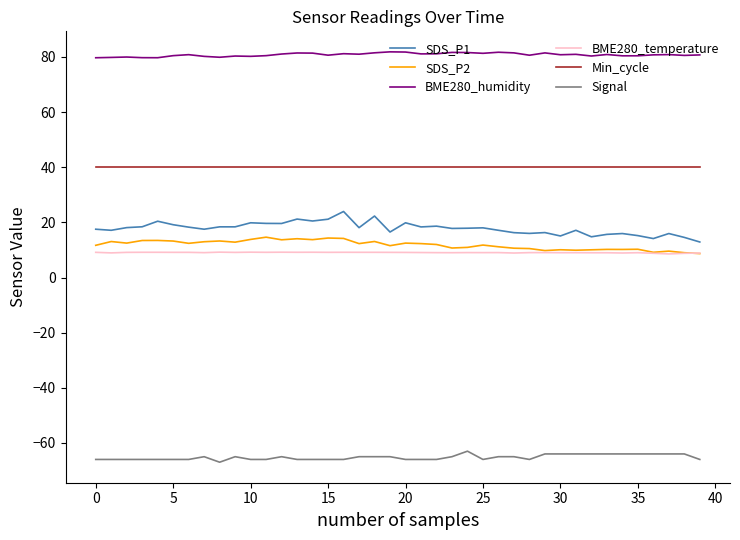

What is the minimum value shown in the chart?

-67.0